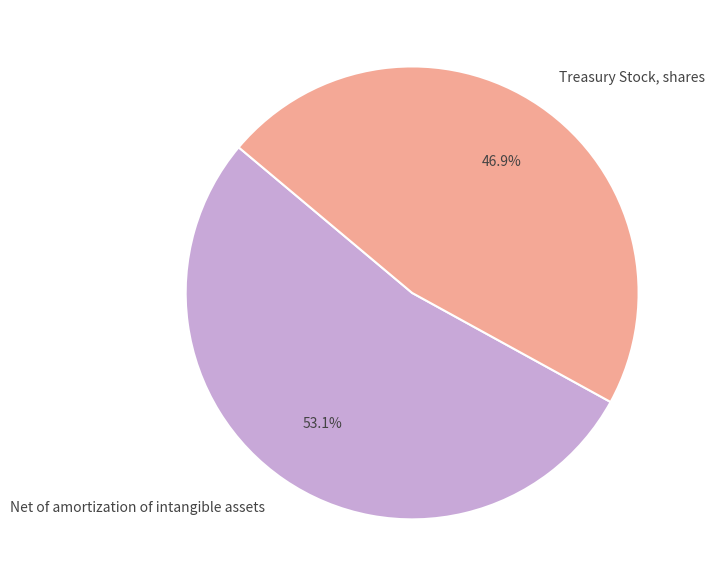

To the nearest percent, what is the difference between the largest and smallest slice percentages?

6%